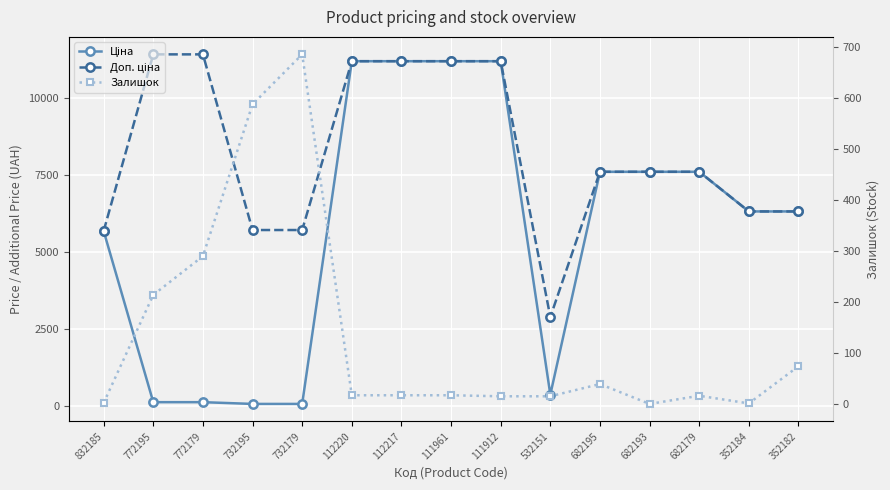

True or false: Залишок has more than 0 interior local peaks.

True